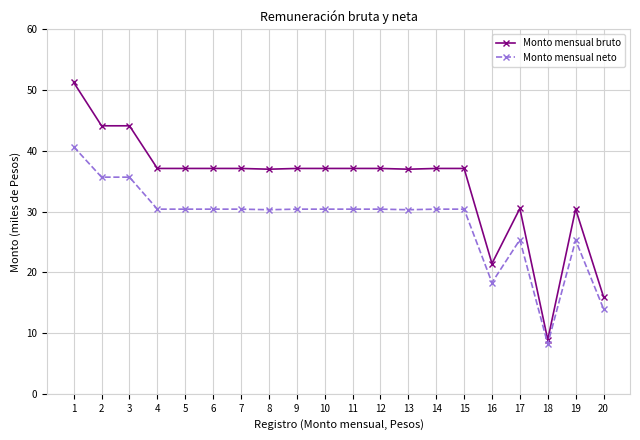

How many distinct data groups are displayed?

2